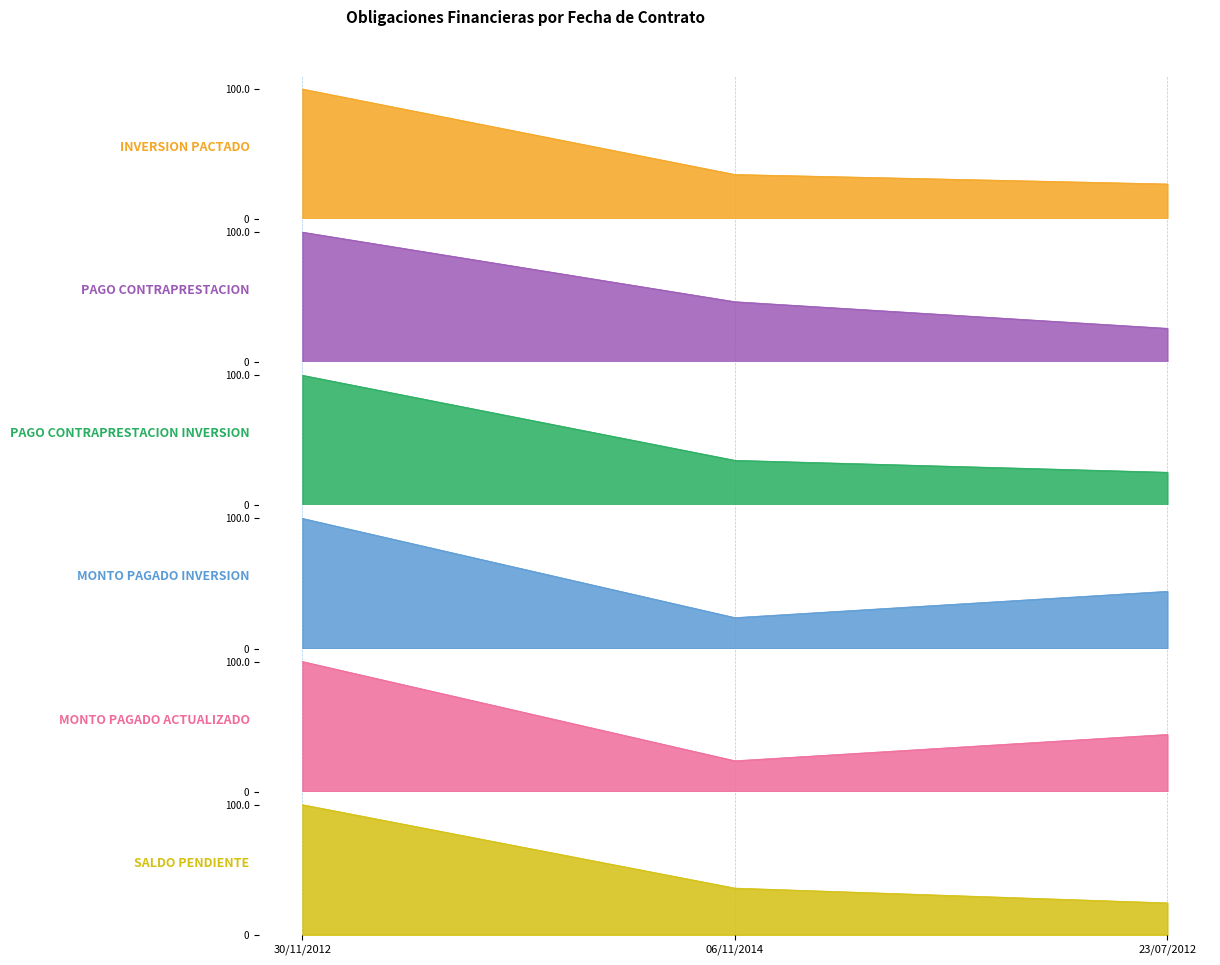

Which series has the largest total across all categories?

PAGO_CONTRAPRESTACION